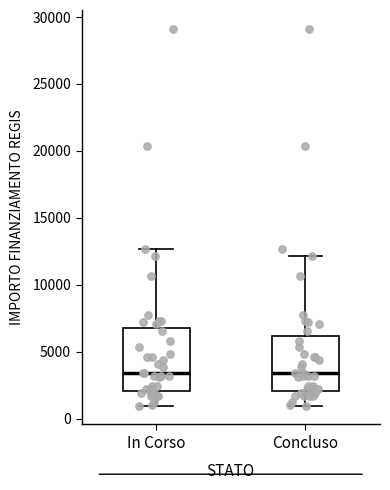

Reading left to right, read every box against the y-axis: the position of its median line, the range the box covers, and the ends of its whiskers. The values are not printed on the chart, so give them approximately, as read against the axis.

In Corso: median 3500, box 2000 to 7000, whiskers 1000 to 12500
Concluso: median 3500, box 2000 to 6000, whiskers 1000 to 12000